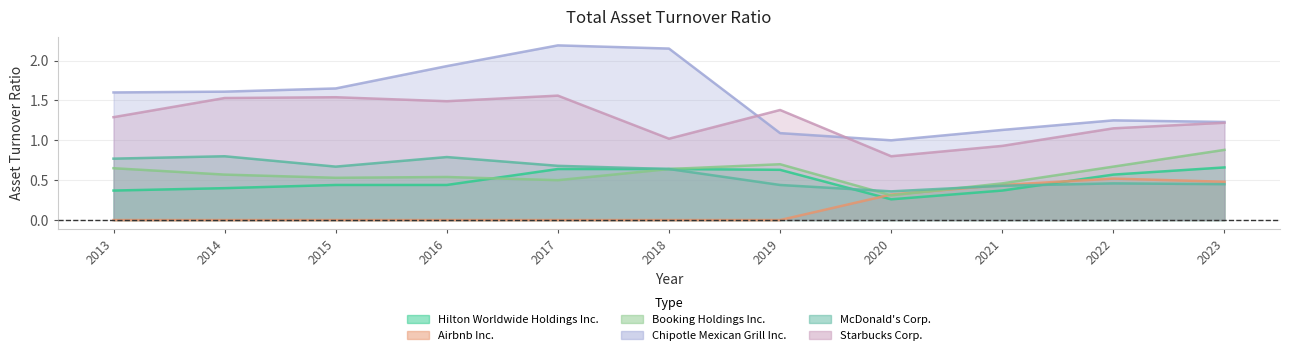

The value of Chipotle Mexican Grill Inc. at 2023 is 1.2. True or false?

True